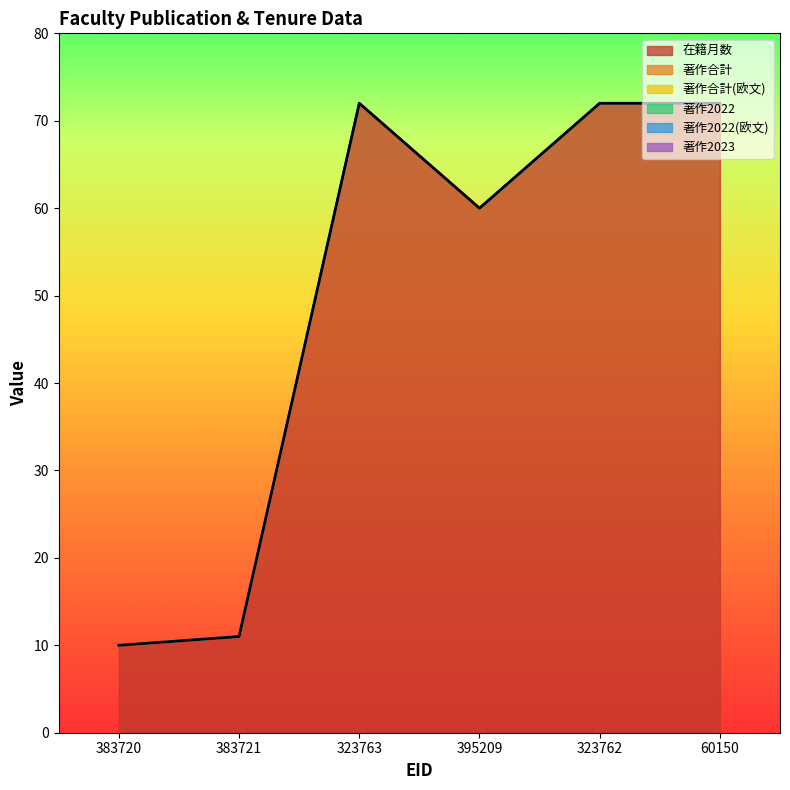

Rank the series by their maximum value, from lowest to highest.

著作合計, 著作合計(欧文), 著作2022, 著作2022(欧文), 著作2023, 在籍月数